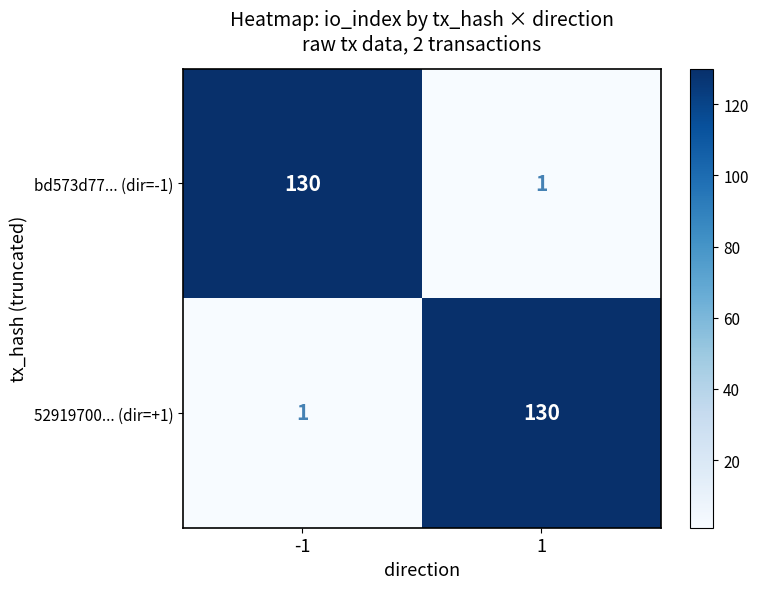

At how many categories does at least one series exceed 117?

2